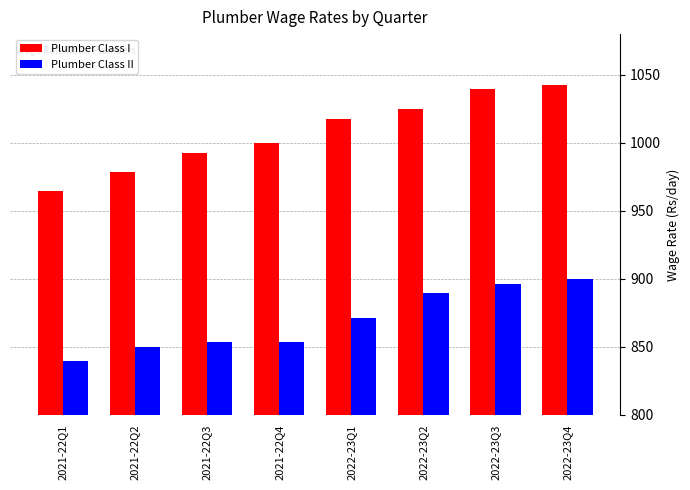

The value of Plumber Class I at 2022-23Q3 is 1039.3. True or false?

True